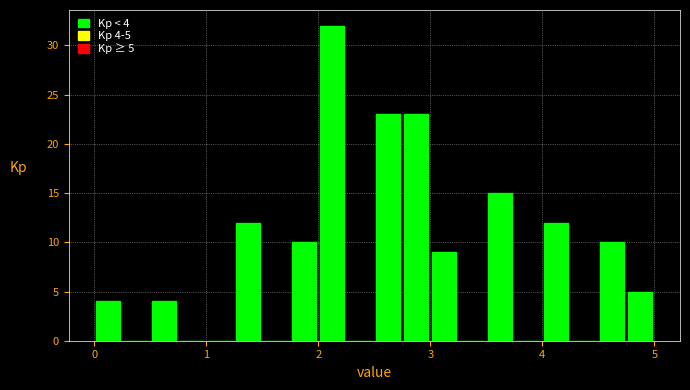

Read against the x-axis, roughly where is the centre of the tallest bar?

2.1